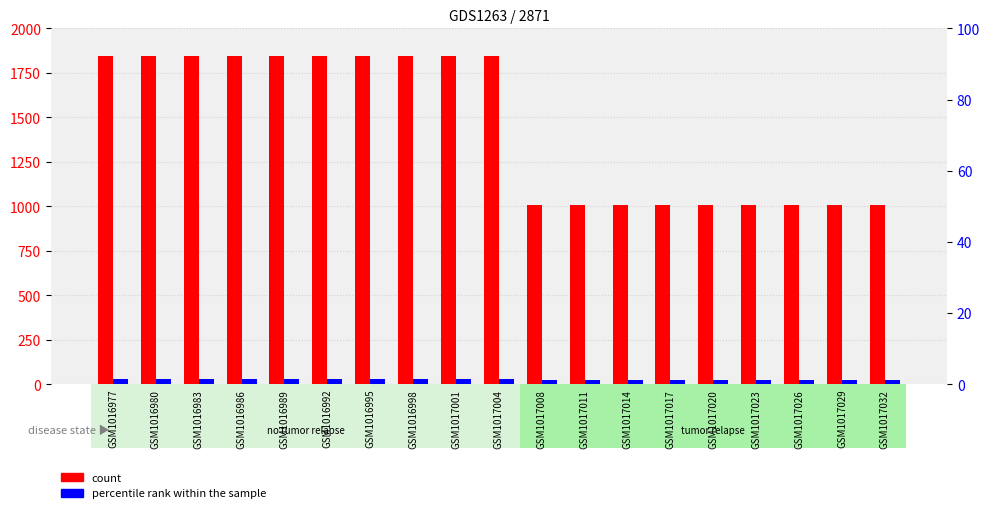

Rank the series by their maximum value, from highest to lowest.

count, percentile rank within the sample